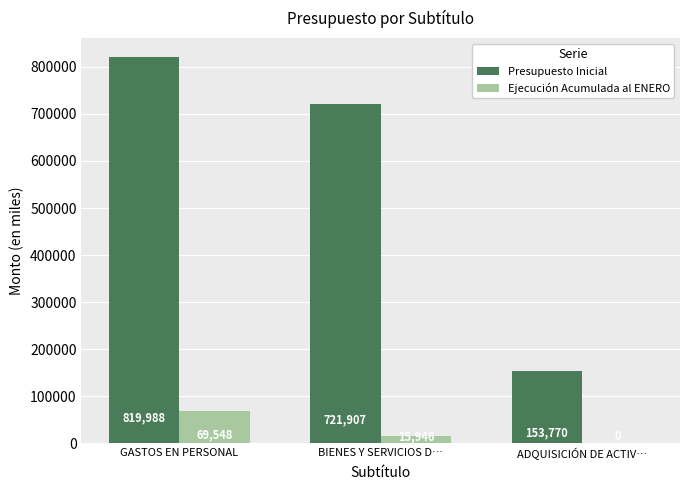

Which series has the largest total across all categories?

Presupuesto Inicial